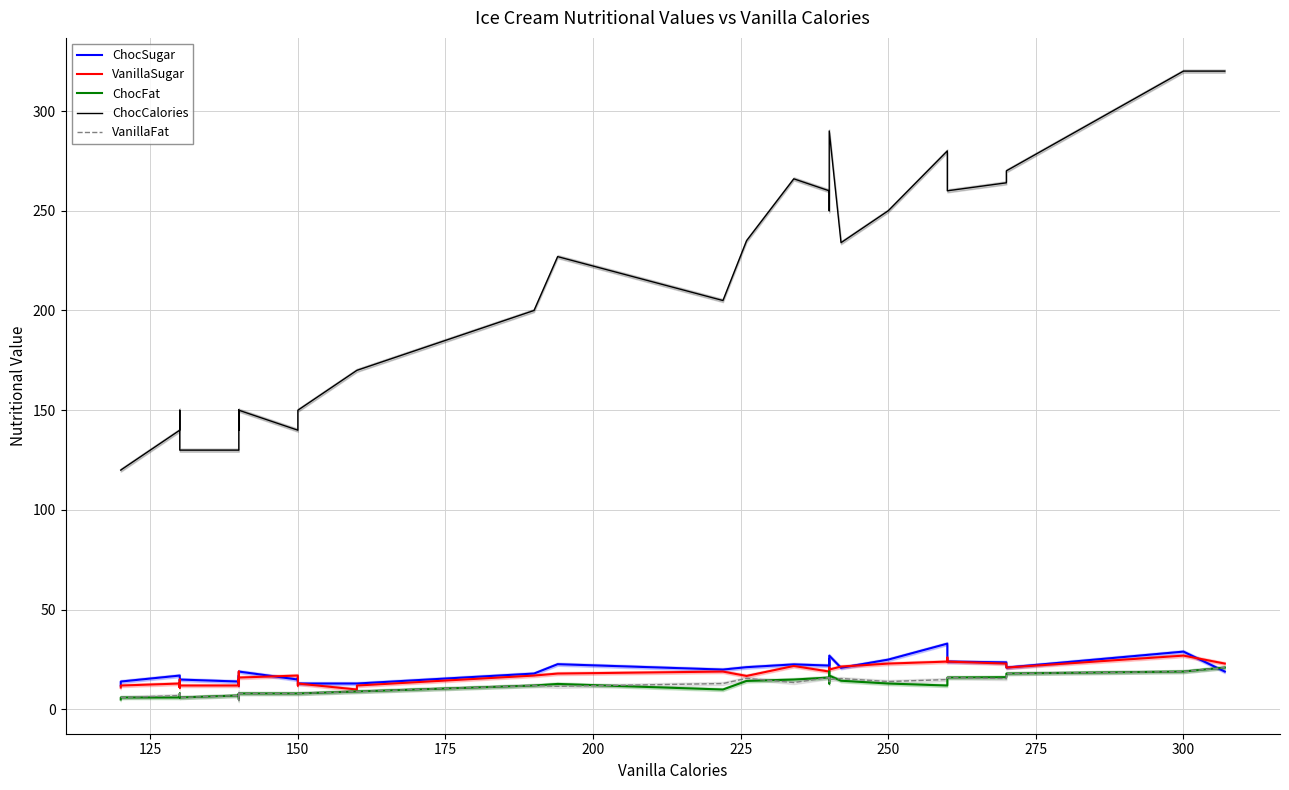

Does the chart have visible grid lines?

Yes